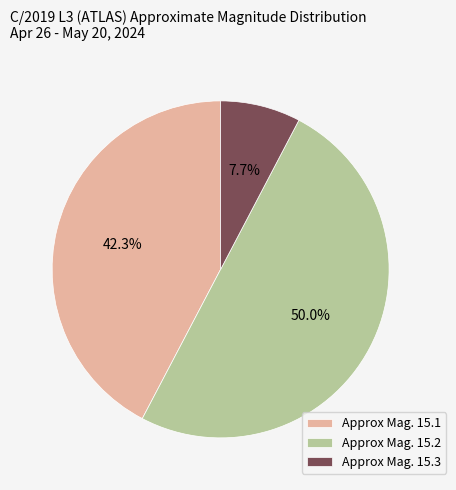

Combined, do Approx Mag. 15.3 and Approx Mag. 15.2 account for over 50%?

Yes